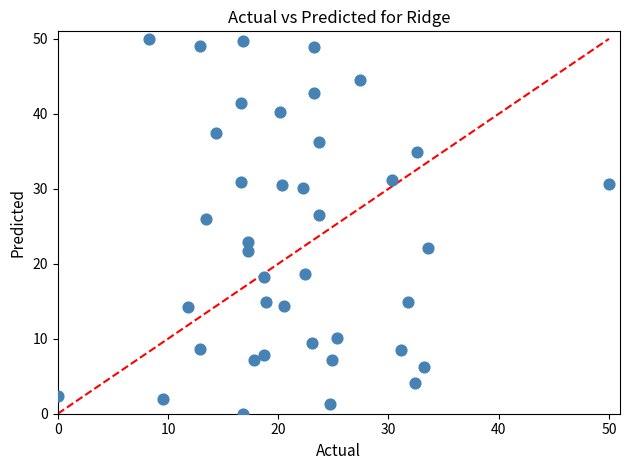

What Y value in the scatter plot is closest to 25?

26.0